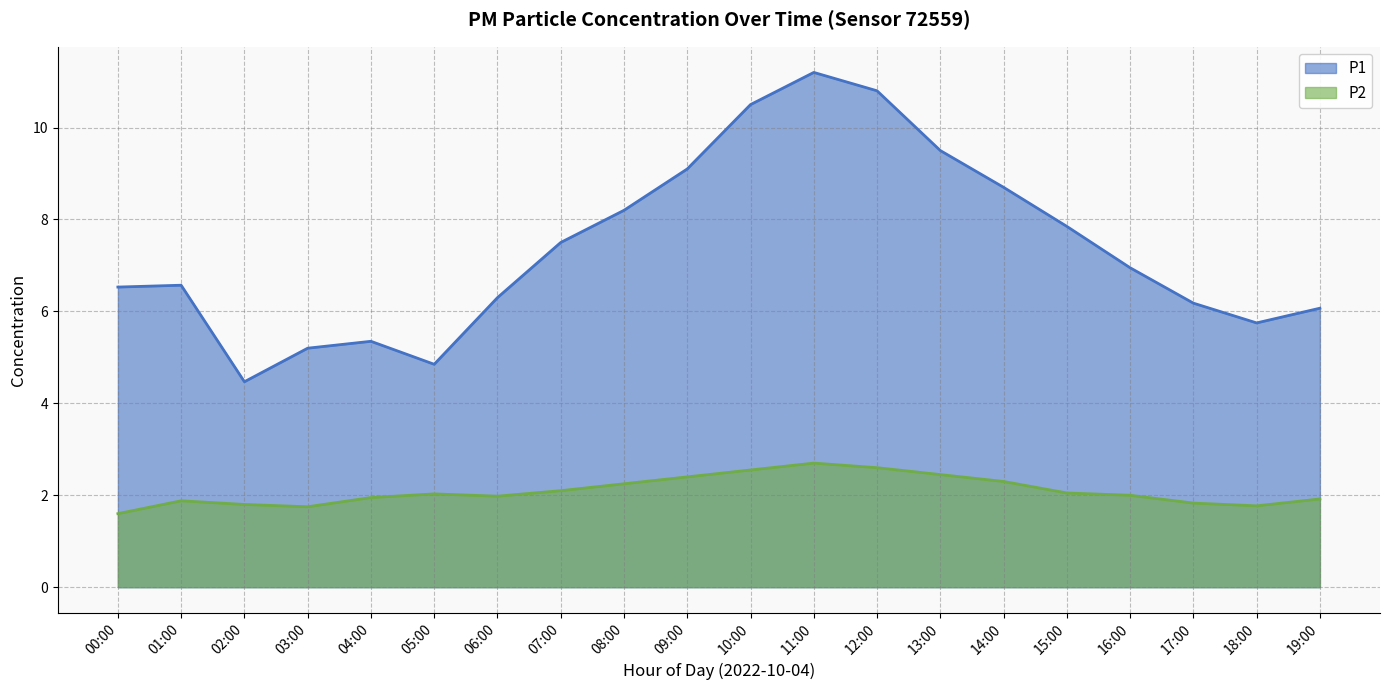

At 19:00, list the series in order from largest to smallest.

P1, P2